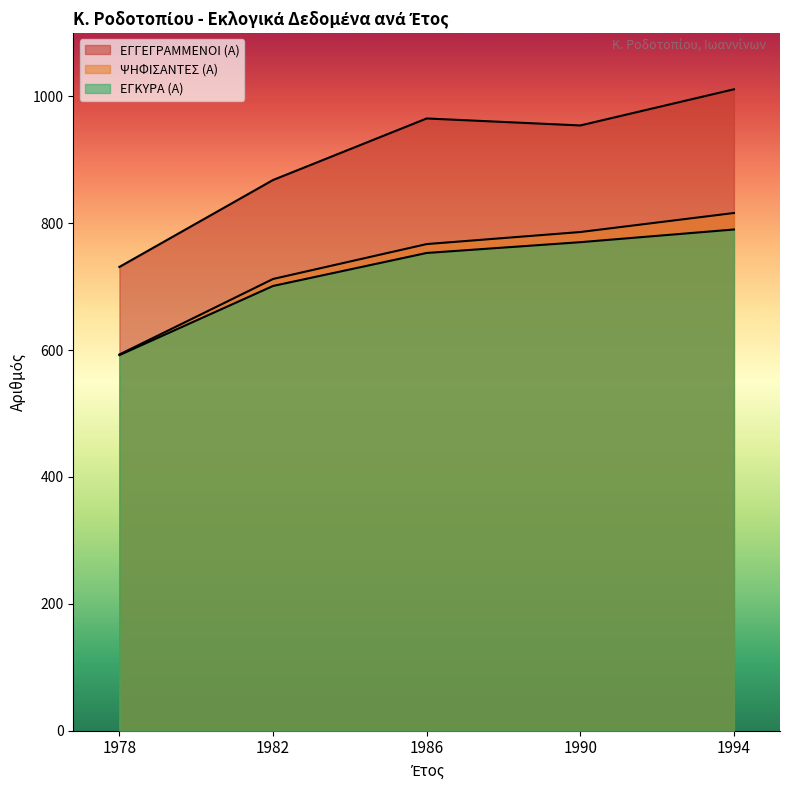

At which label is ΕΓΚΥΡΑ (Α) closest to 691?

1982